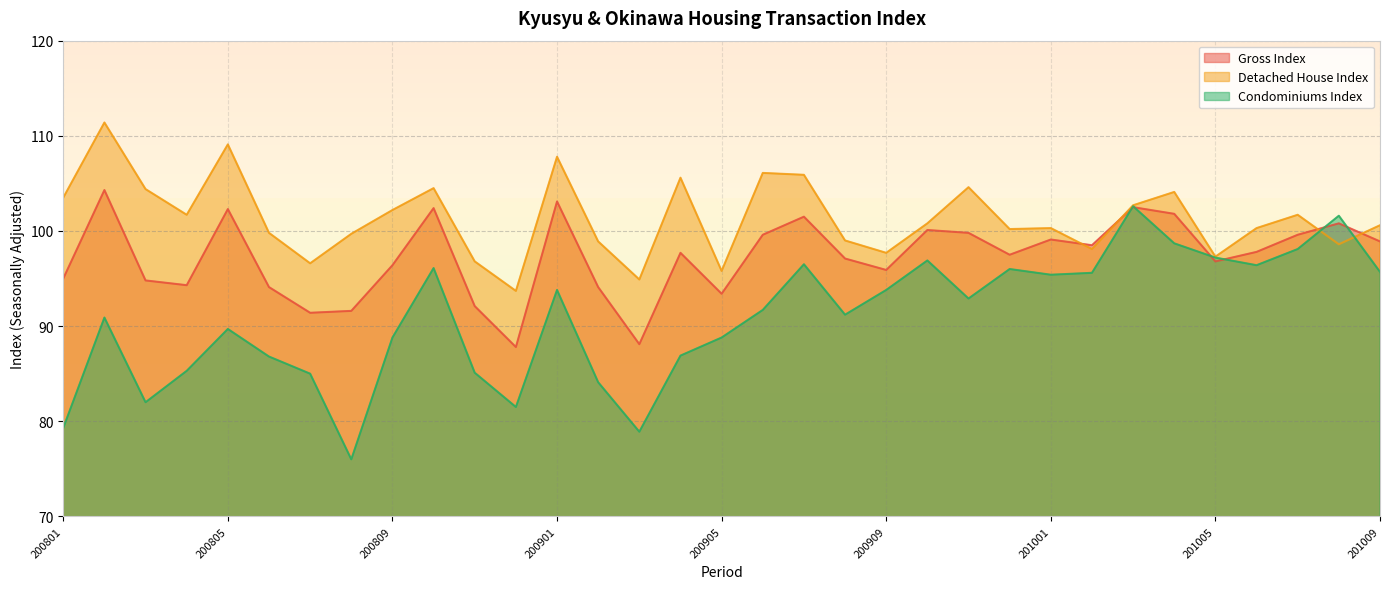

The value of Gross Index at 201005 is 96.8. True or false?

True